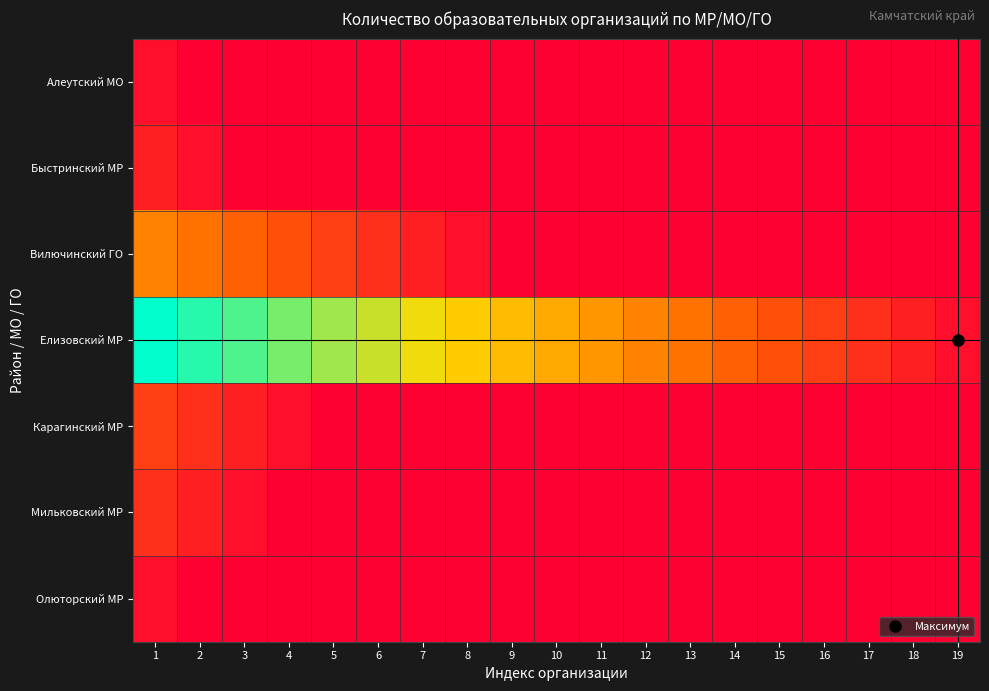

Which series changed the most between 12 and 16?

Елизовский МР